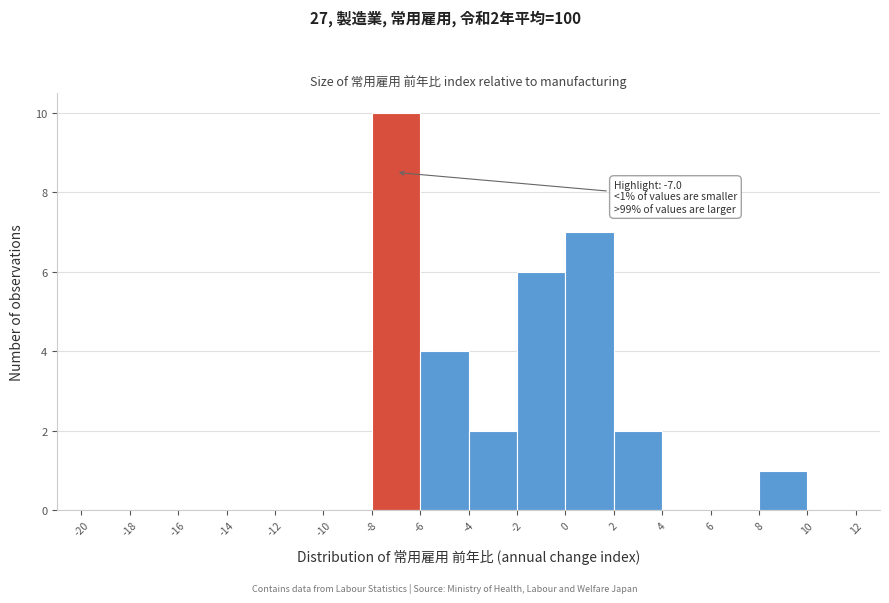

Which range on the x-axis has the tallest bar?

-8 to -6